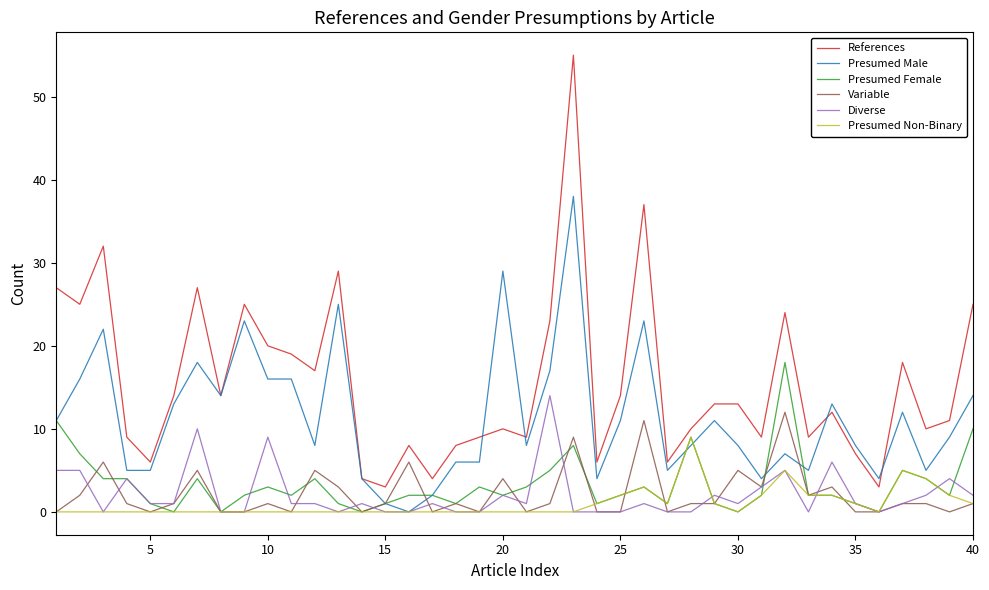

Which series has the widest spread of values?

References